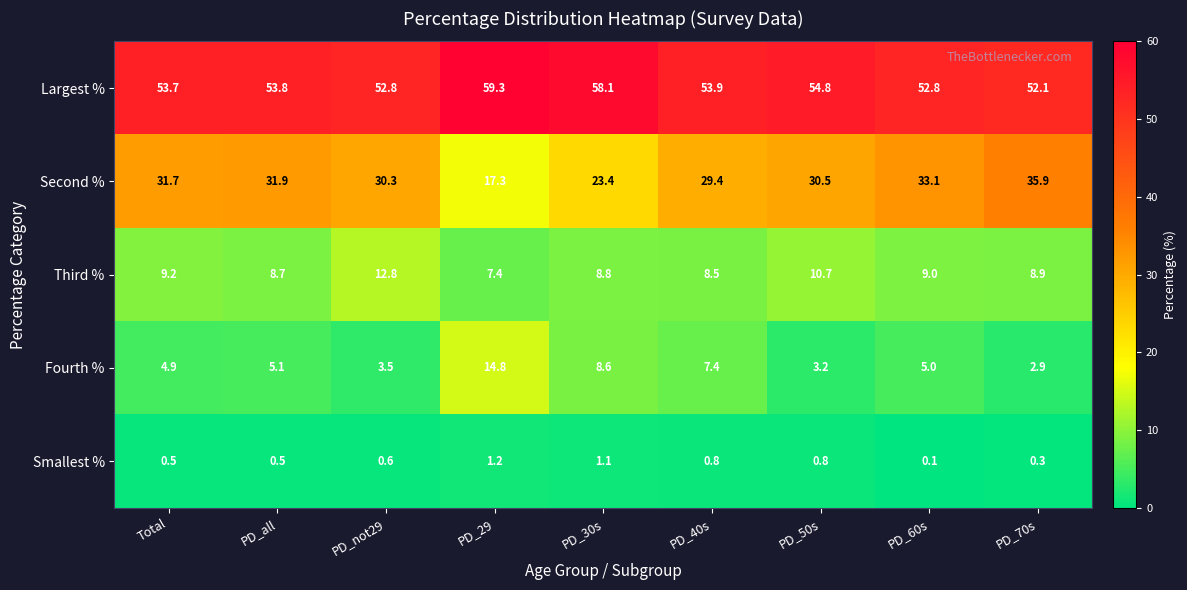

The value of Smallest % at PD_40s is 1.1. True or false?

False